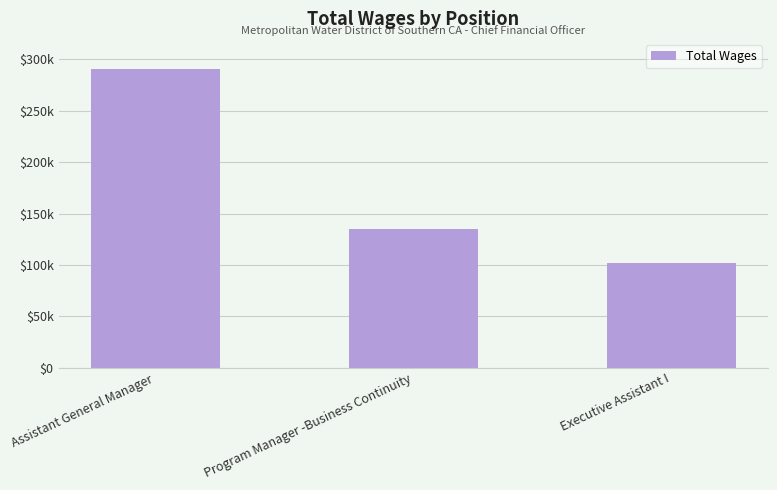

How many categories are shown in the chart?

3